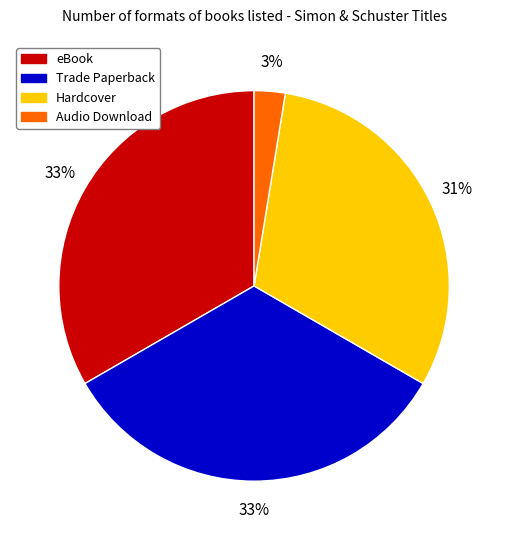

Which slice is the smallest?

Audio Download